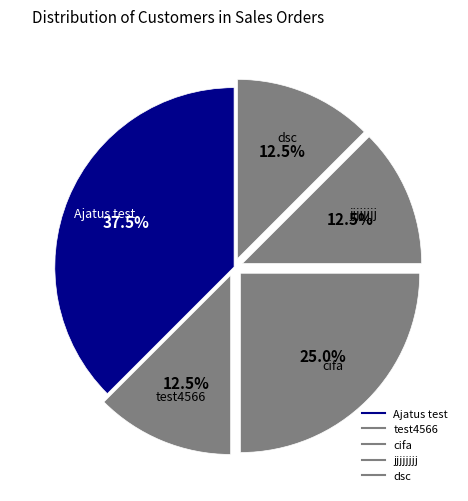

How many slices are in this pie chart?

5